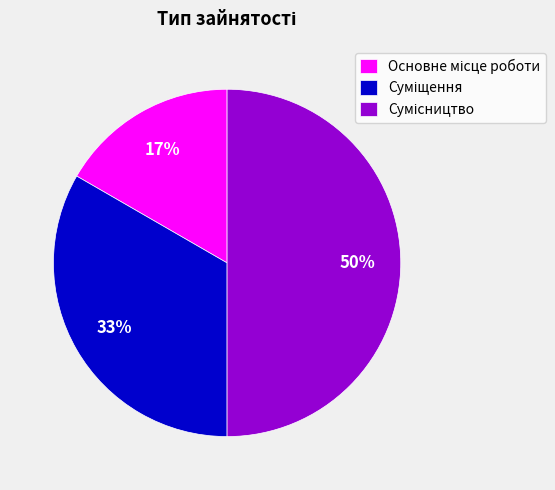

To the nearest percent, what is the difference between the largest and smallest slice percentages?

33%